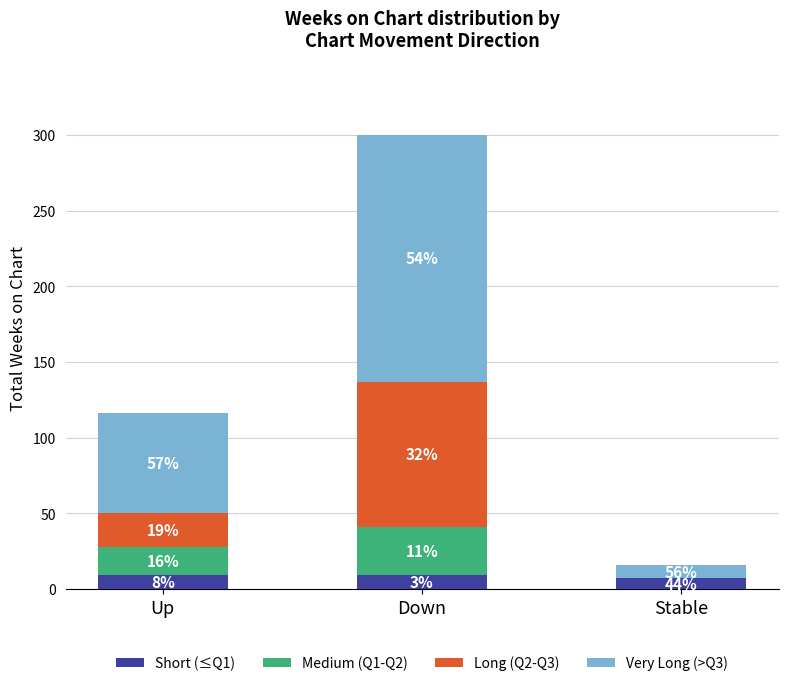

What are all the series names shown in the legend?

Short (≤Q1), Medium (Q1-Q2), Long (Q2-Q3), Very Long (>Q3)